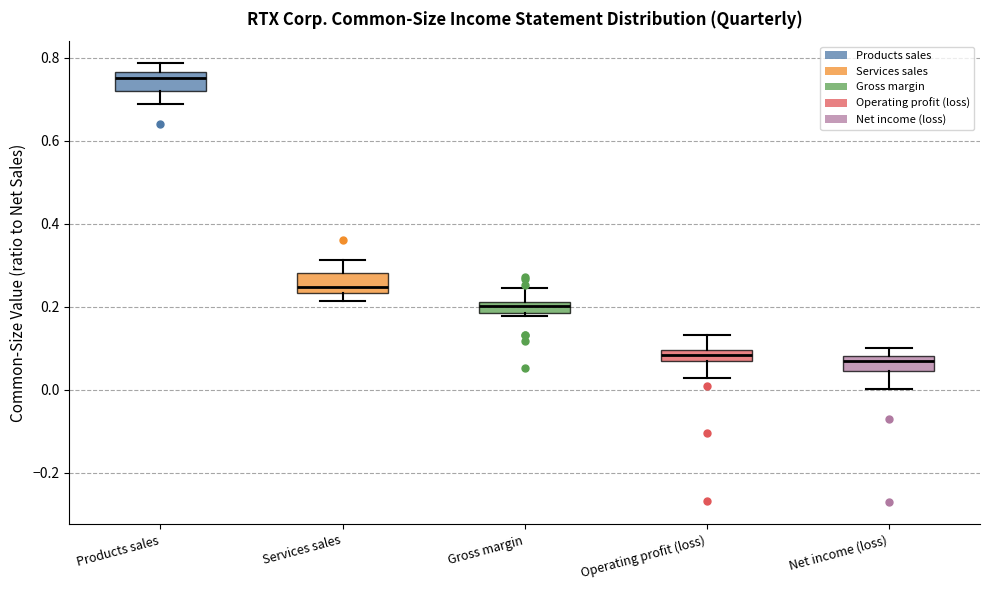

Where is the upper edge of the box for Services sales on the y-axis? The values are not printed on the chart, so give them approximately, as read against the axis.

0.28